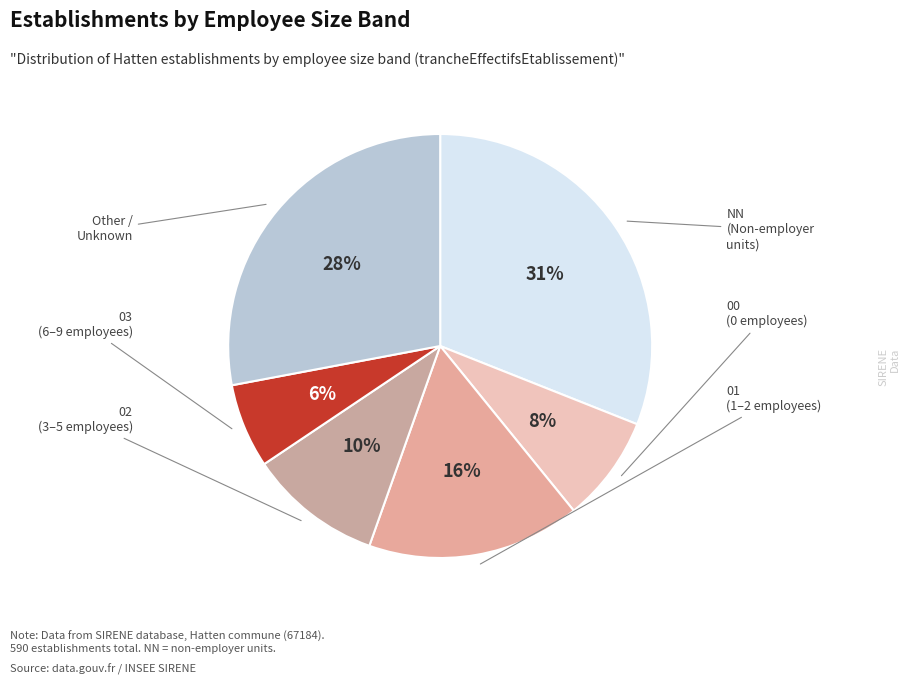

How many segments does this pie chart have?

6